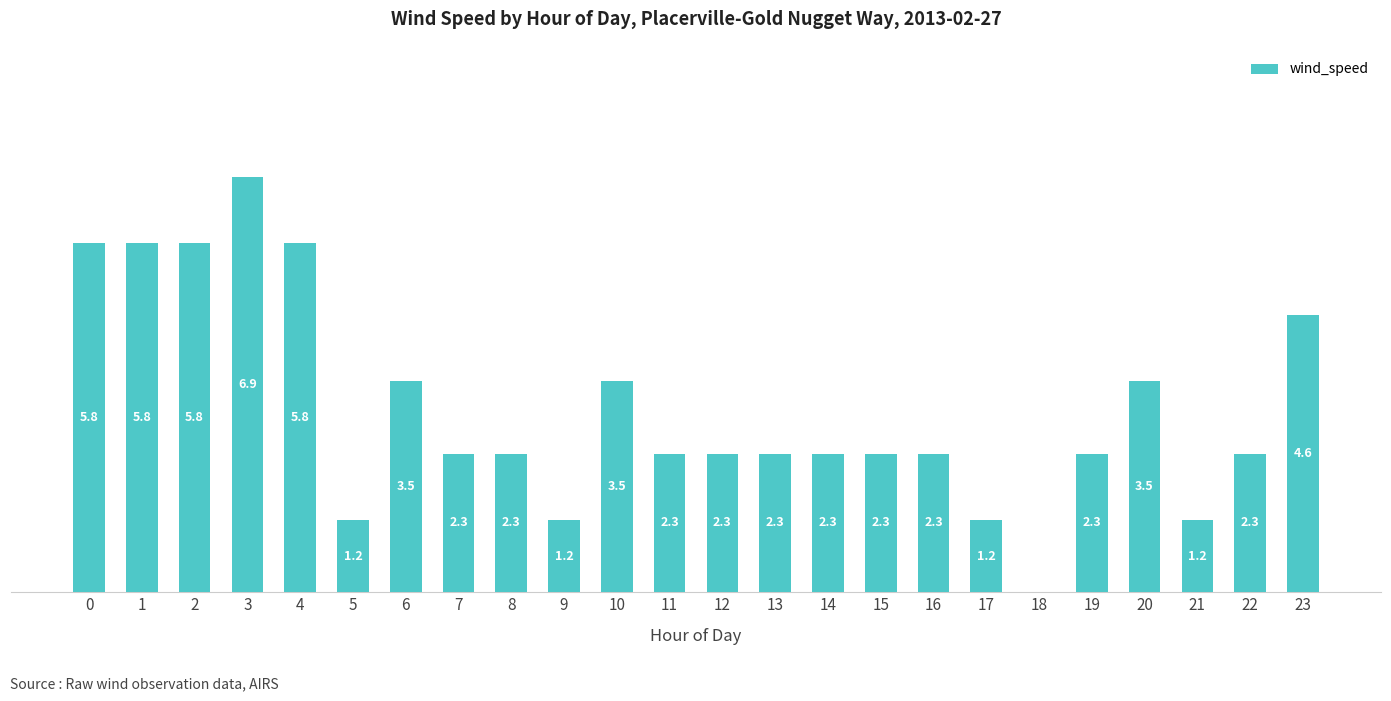

Are the bars horizontal?

No